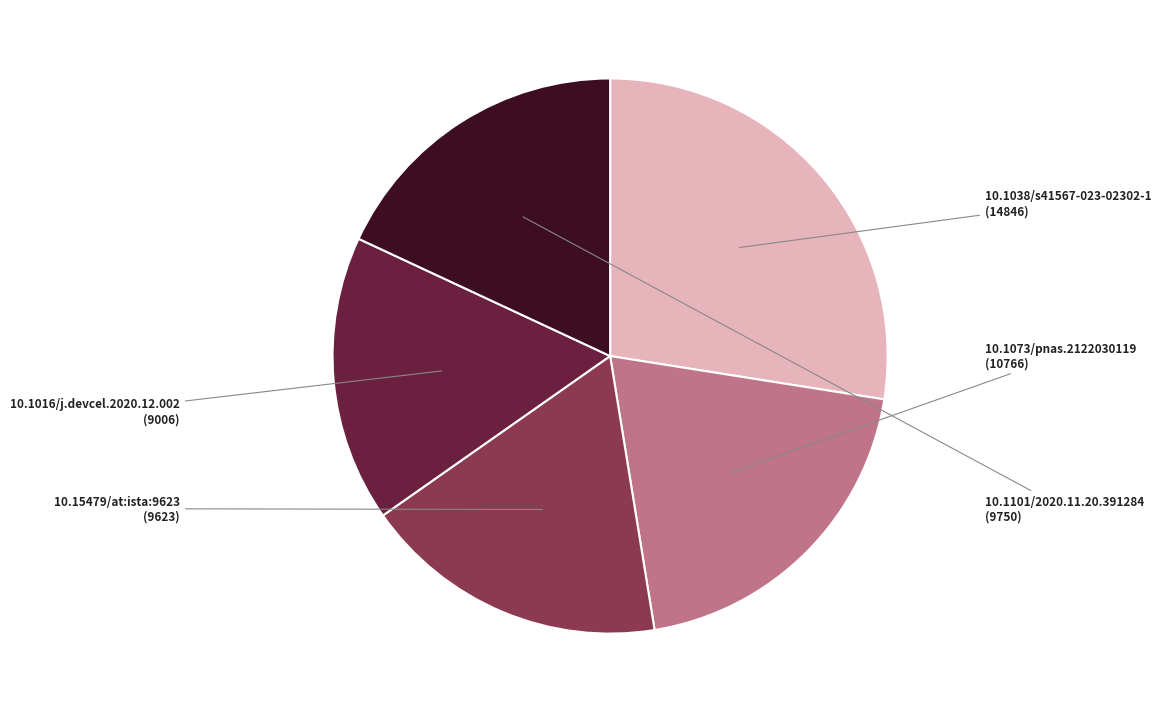

How many slices are in this pie chart?

5